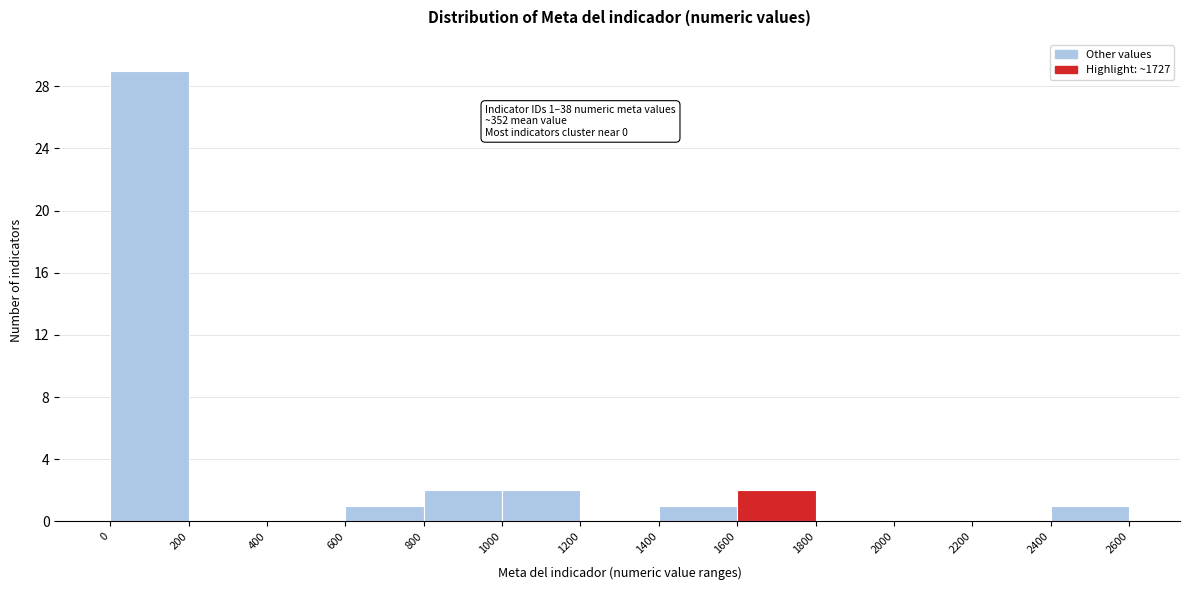

Which range on the x-axis has the tallest bar?

0 to 200